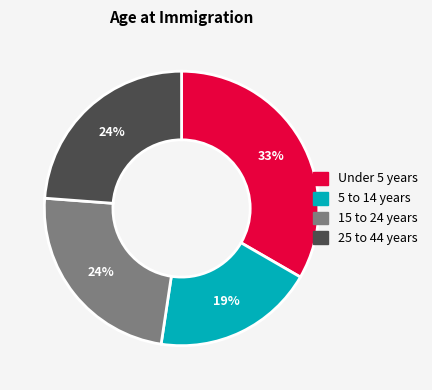

Does any single category account for the majority?

No